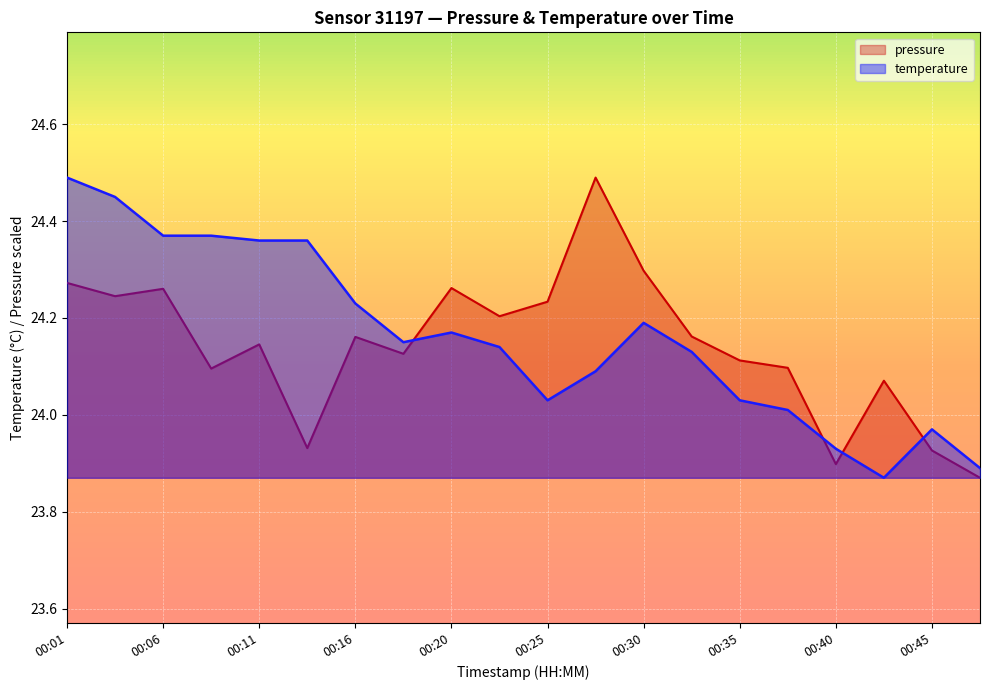

Reading right to left, list all the values displayed in this chart.

pressure: 23.9	23.9	24.1	23.9	24.1	24.1	24.2	24.3	24.5	24.2	24.2	24.3	24.1	24.2	23.9	24.1	24.1	24.3	24.2	24.3
temperature: 23.9	24.0	23.9	23.9	24.0	24.0	24.1	24.2	24.1	24.0	24.1	24.2	24.1	24.2	24.4	24.4	24.4	24.4	24.4	24.5